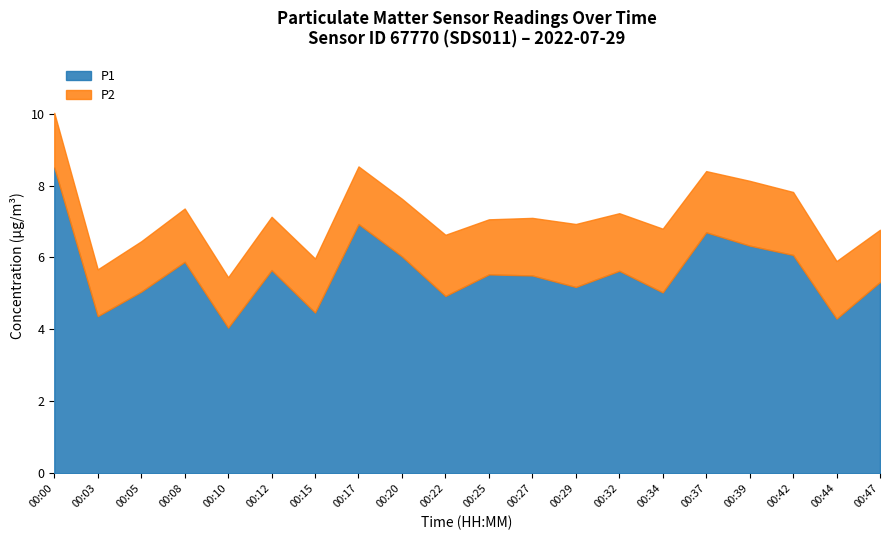

What is the value of the P2 point at the 17th from the left?

1.8